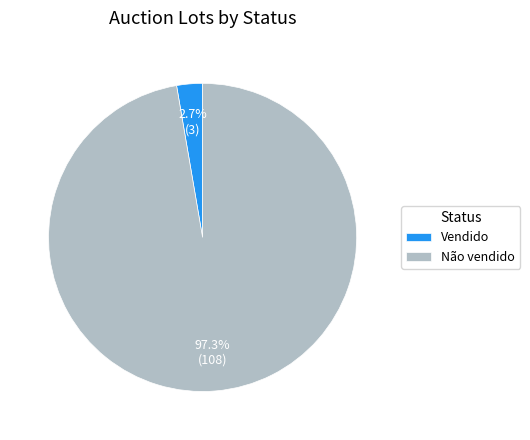

Which slice represents more than half of the pie?

Não vendido